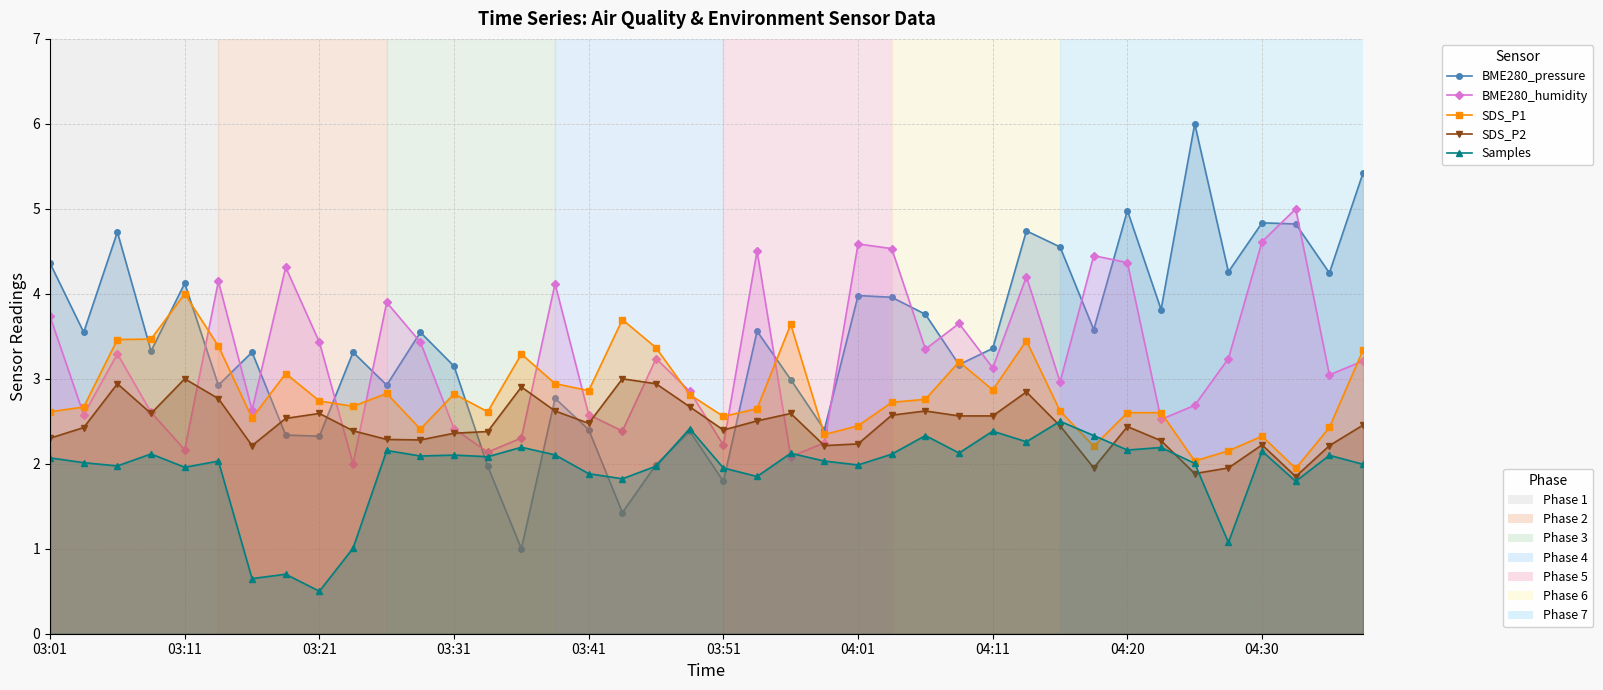

What is the label of the 1st point from the left?

03:01